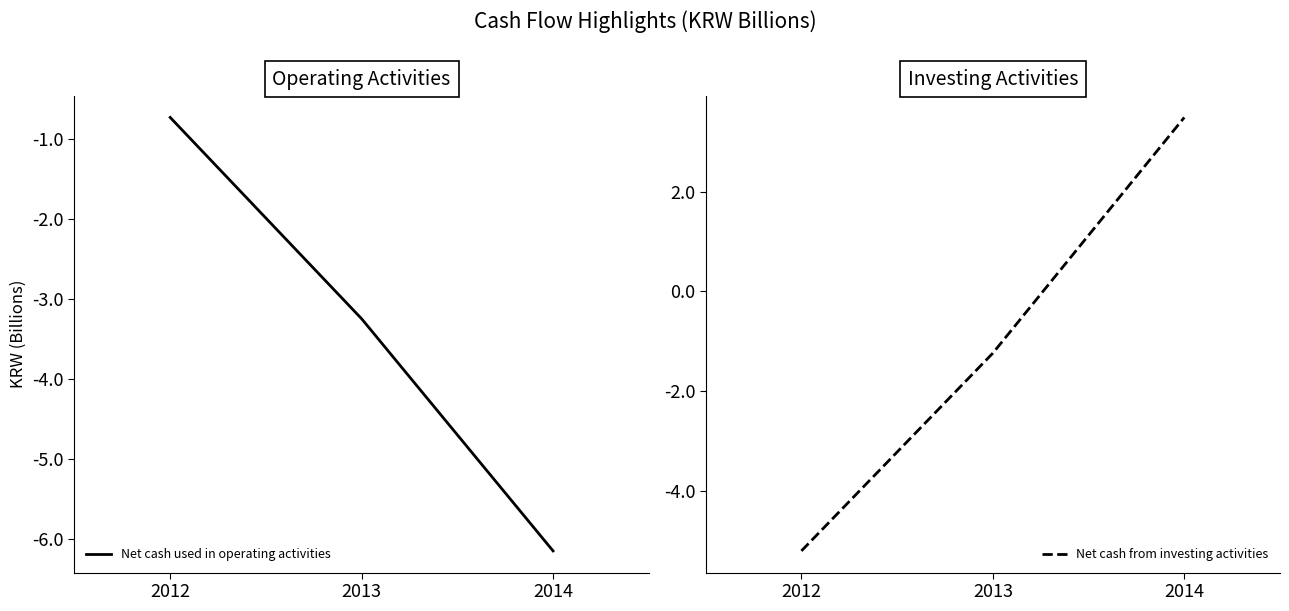

List the series in order of their peak value, lowest first.

Net cash used in operating activities, Net cash from investing activities